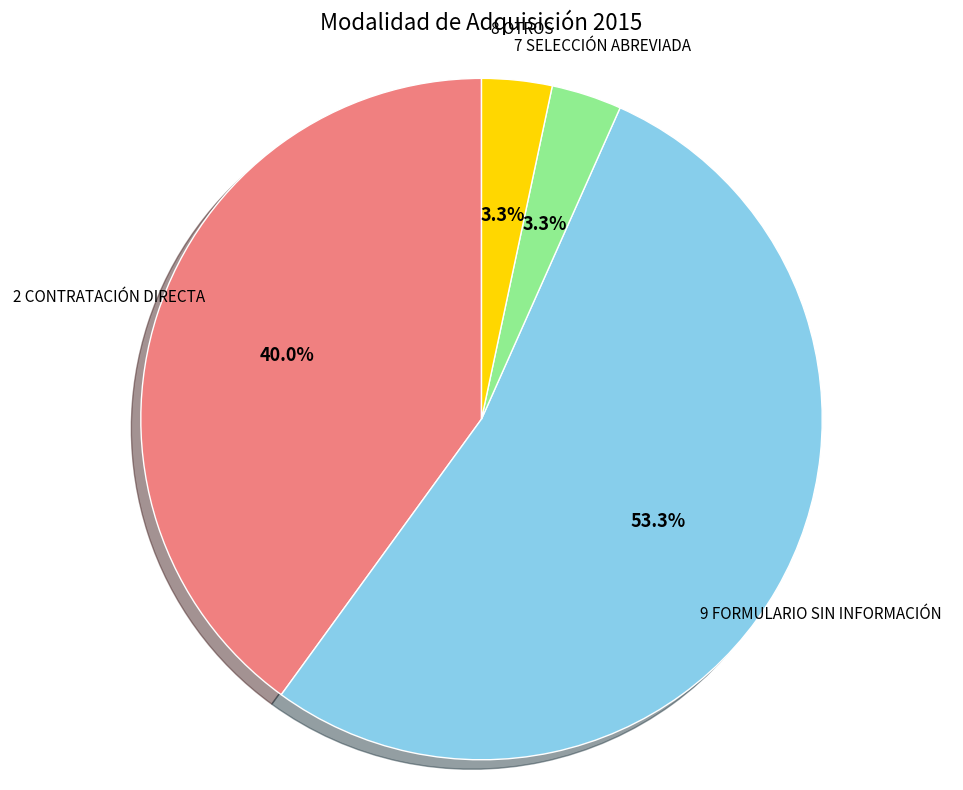

Does any single category account for the majority?

Yes